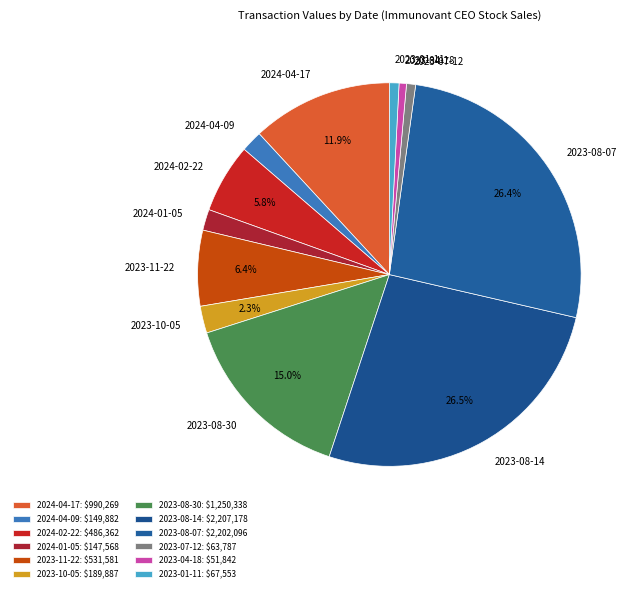

To the nearest percent, what is the average slice percentage?

8%